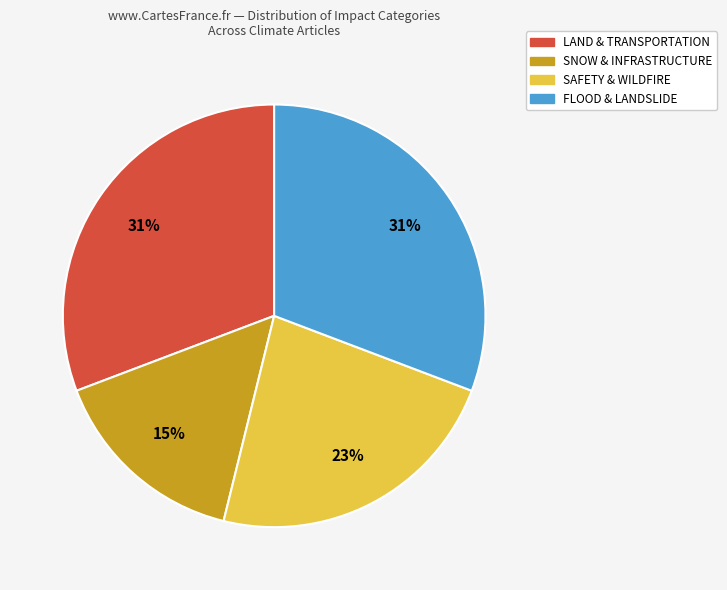

Is there a majority slice in this chart?

No